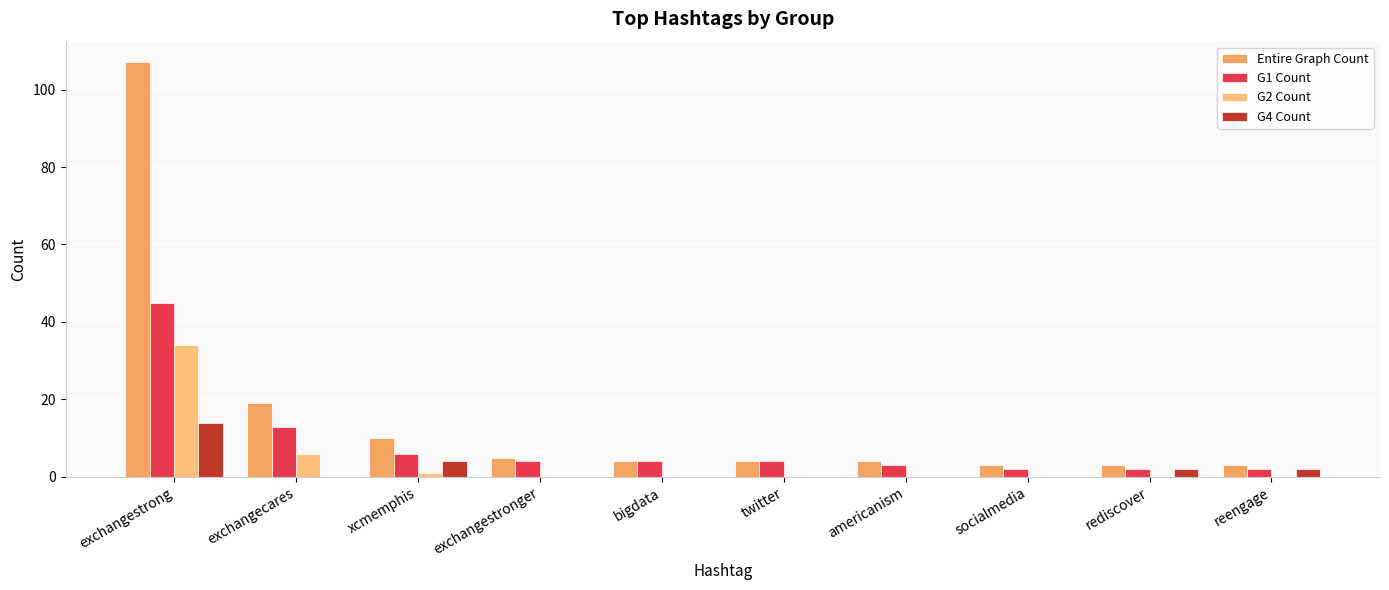

Which label corresponds to the largest value in the chart?

exchangestrong